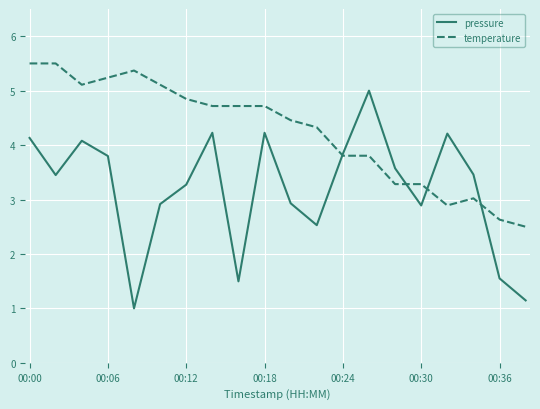

What is the maximum value for temperature?

5.5